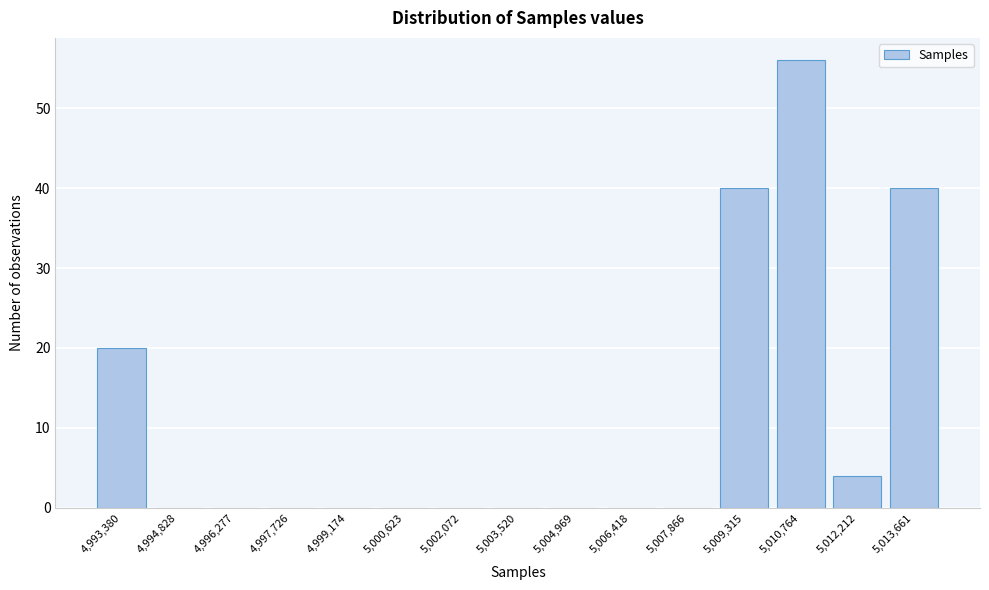

Reading right to left, what are all the values shown in this chart?

5,013,661=40	5,012,212=4	5,010,764=56	5,009,315=40	5,007,866=0	5,006,418=0	5,004,969=0	5,003,520=0	5,002,072=0	5,000,623=0	4,999,174=0	4,997,726=0	4,996,277=0	4,994,828=0	4,993,380=20